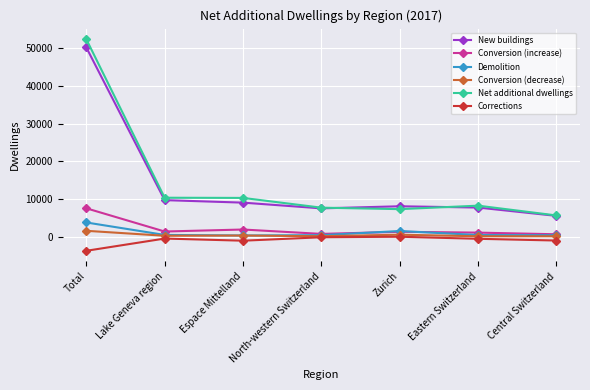

Which series has the largest range (max minus min)?

Net additional dwellings